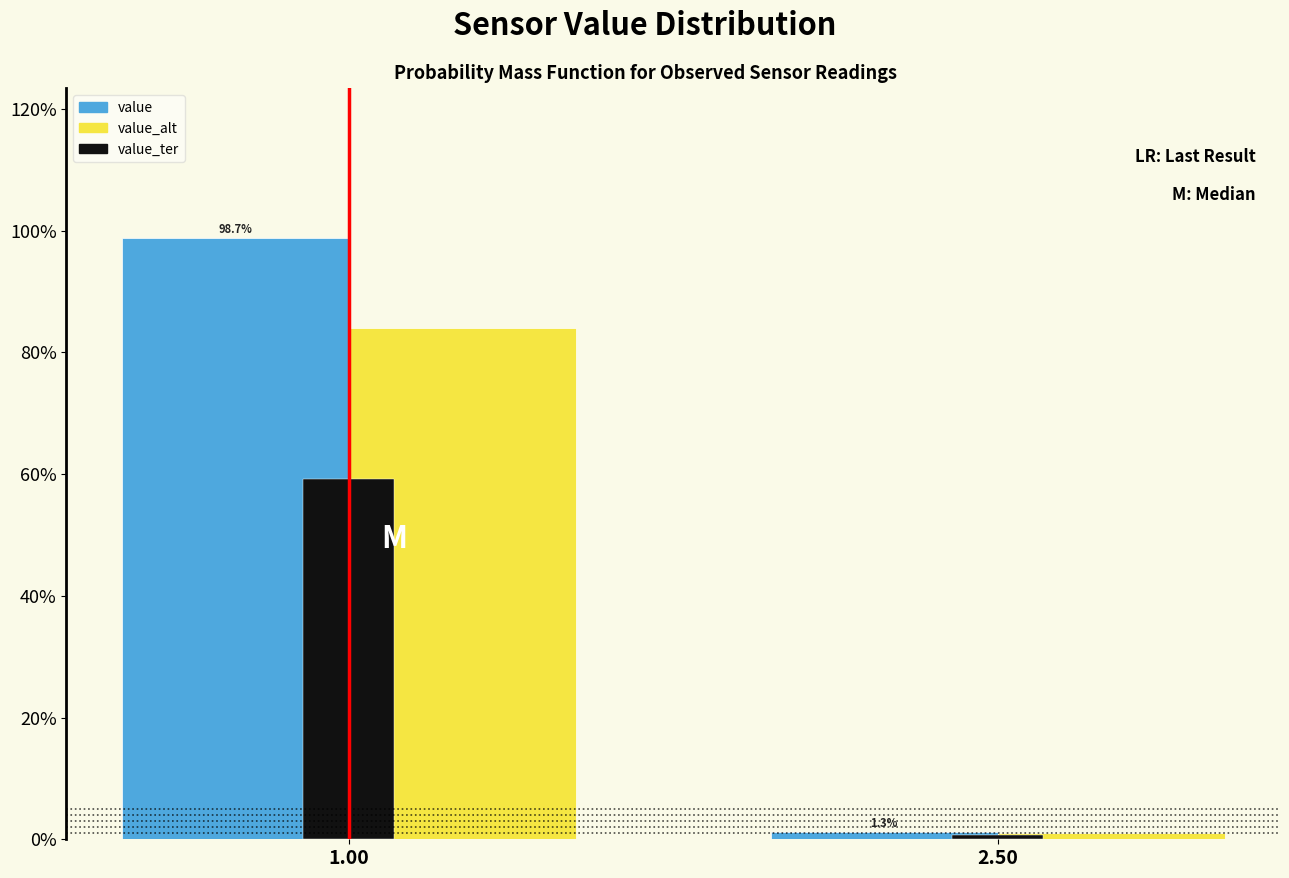

Reading left to right, what are all the values shown in this chart?

value: 1.00=98.7	2.50=1.3
value_alt: 1.00=83.9	2.50=1.1
value_ter: 1.00=59.2	2.50=0.8